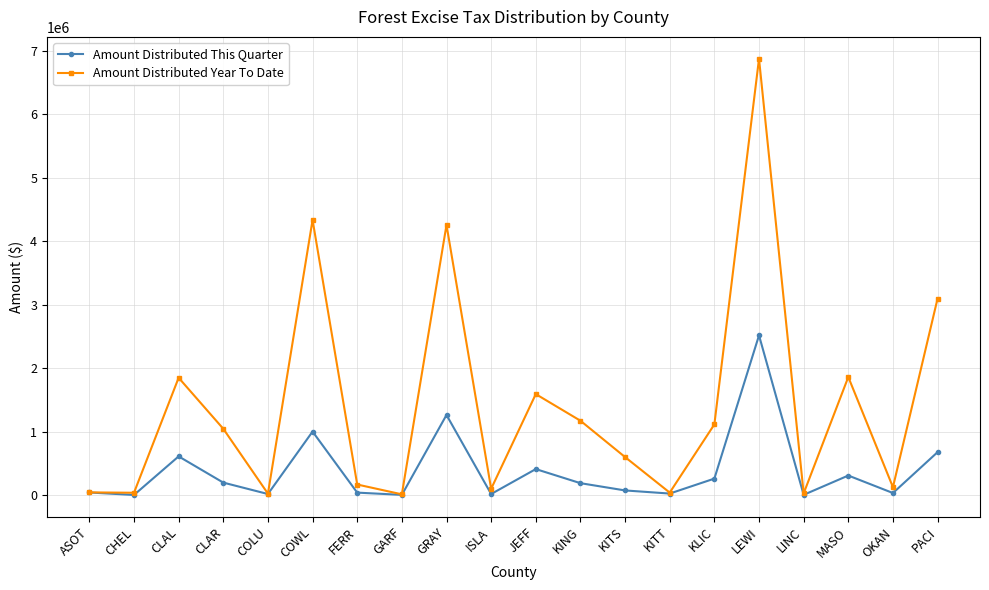

List the series in order of their peak value, highest first.

Amount Distributed Year To Date, Amount Distributed This Quarter